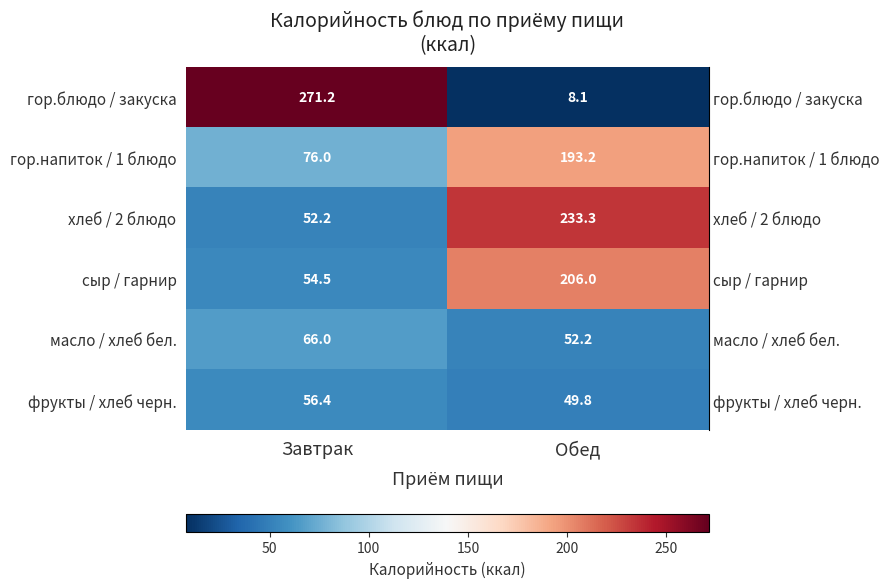

At which category is the sum across all series the highest?

Обед